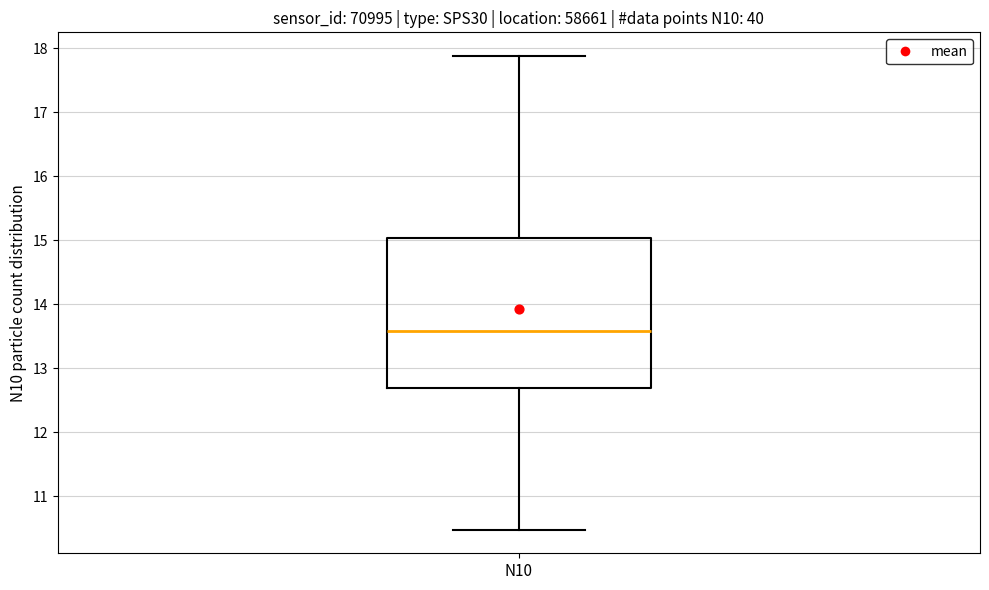

Read this box plot against the y-axis: the position of the median line, the range covered by the box, and the ends of both whiskers. The values are not printed on the chart, so give them approximately, as read against the axis.

median 13.6, box 12.7 to 15.0, whiskers 10.5 to 17.9